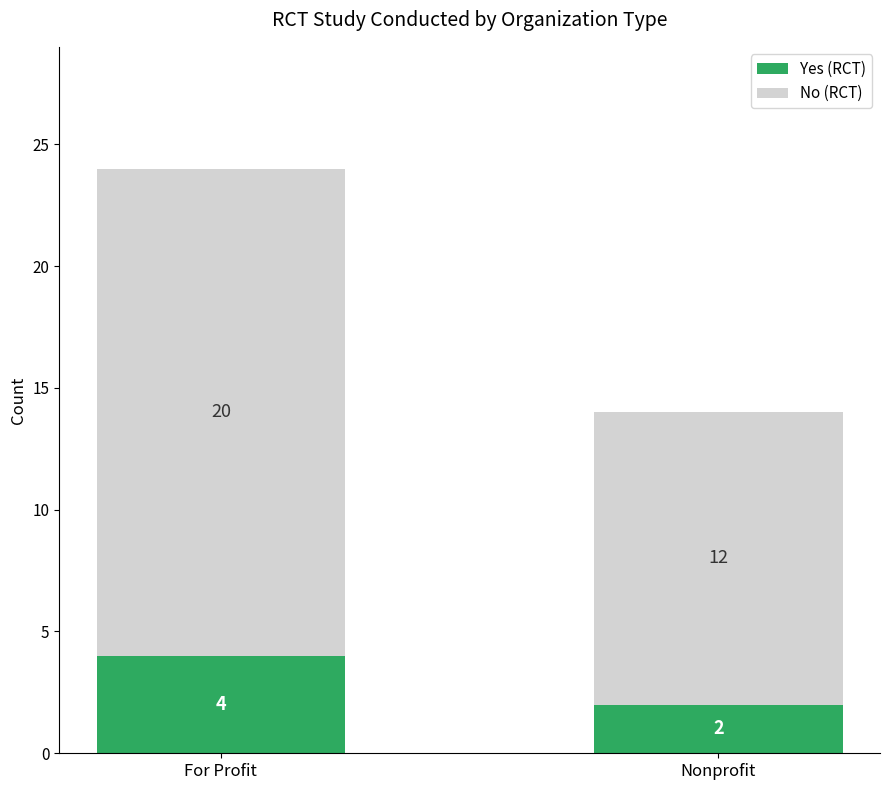

Is it true that Yes (RCT) equals 4 at For Profit?

True